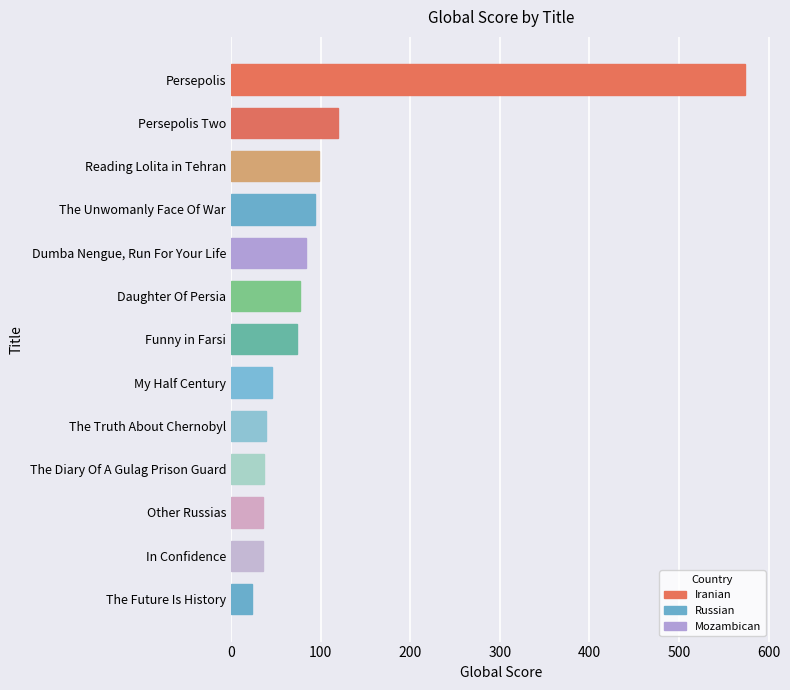

The value at Daughter Of Persia is 77. True or false?

True